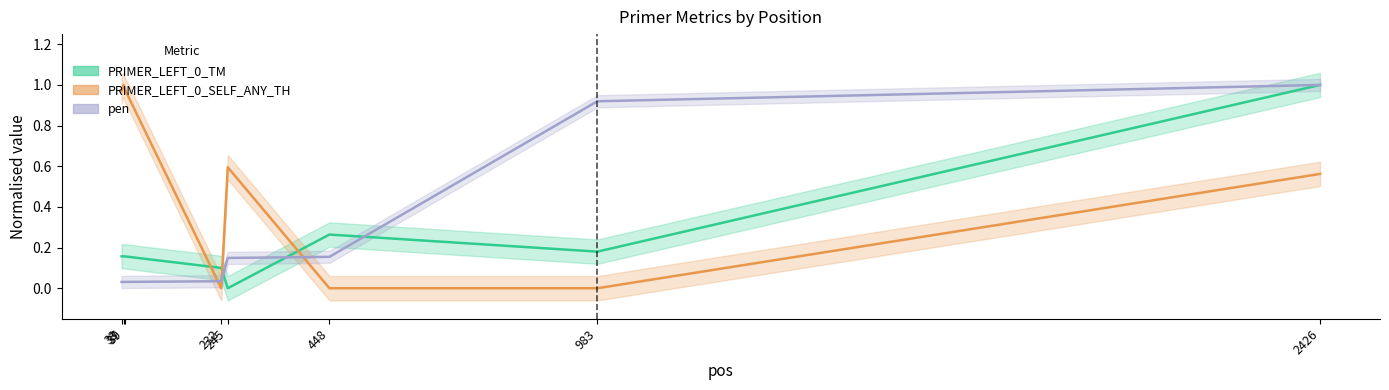

Does the chart display data point markers on the line(s)?

No